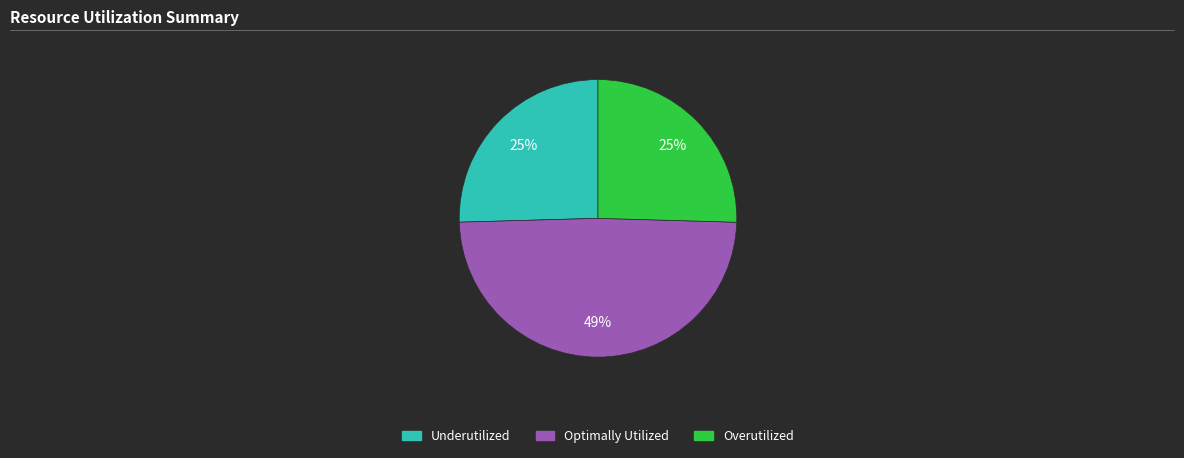

Is there a majority slice in this chart?

No